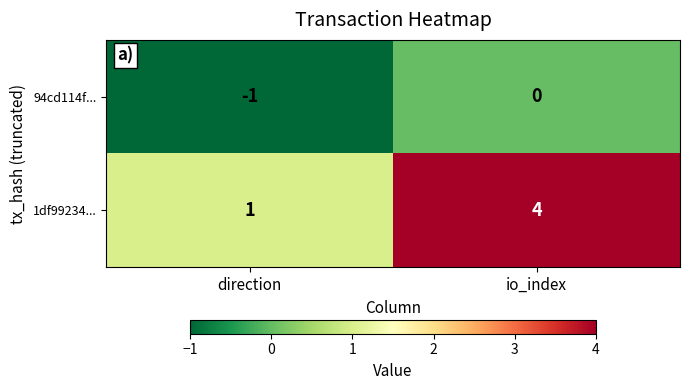

How many values in the 94cd114f... series are below 0?

1